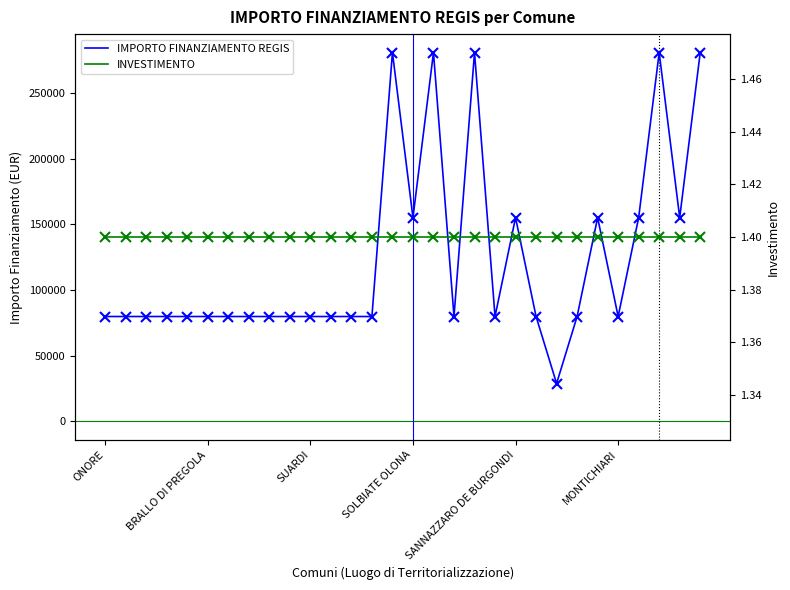

Which label corresponds to the largest value in the chart?

14